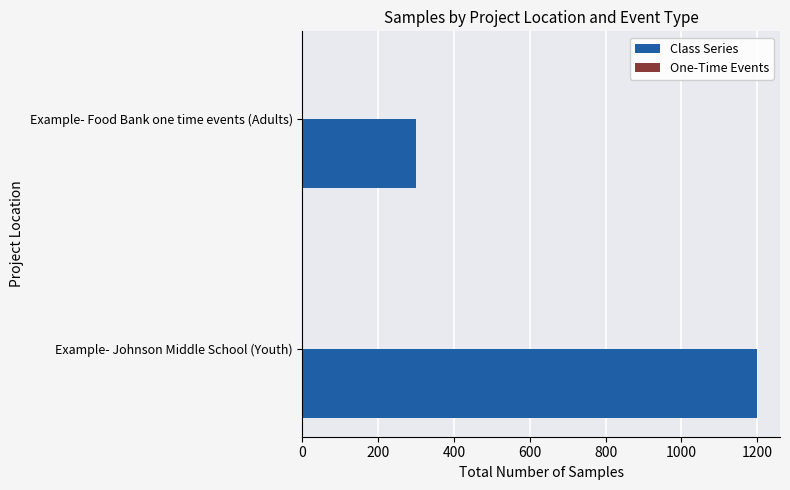

Reading bottom to top, what are all the values shown in this chart?

Example- Johnson Middle School (Youth)=1200	Example- Food Bank one time events (Adults)=300